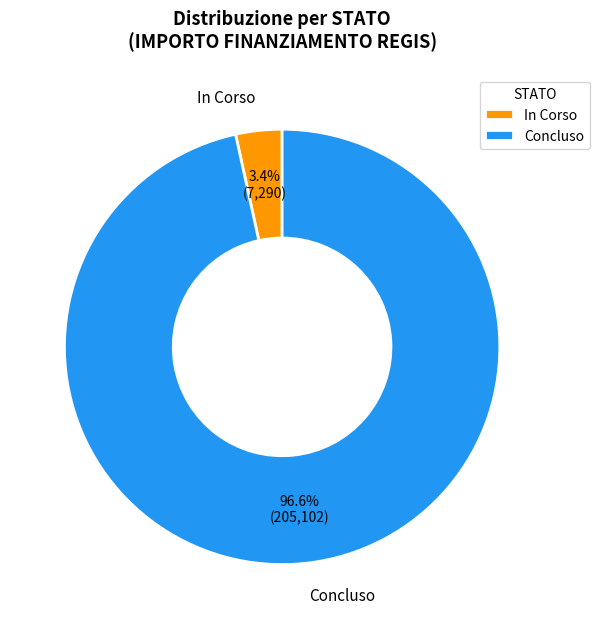

Does In Corso represent more than half of the total?

No